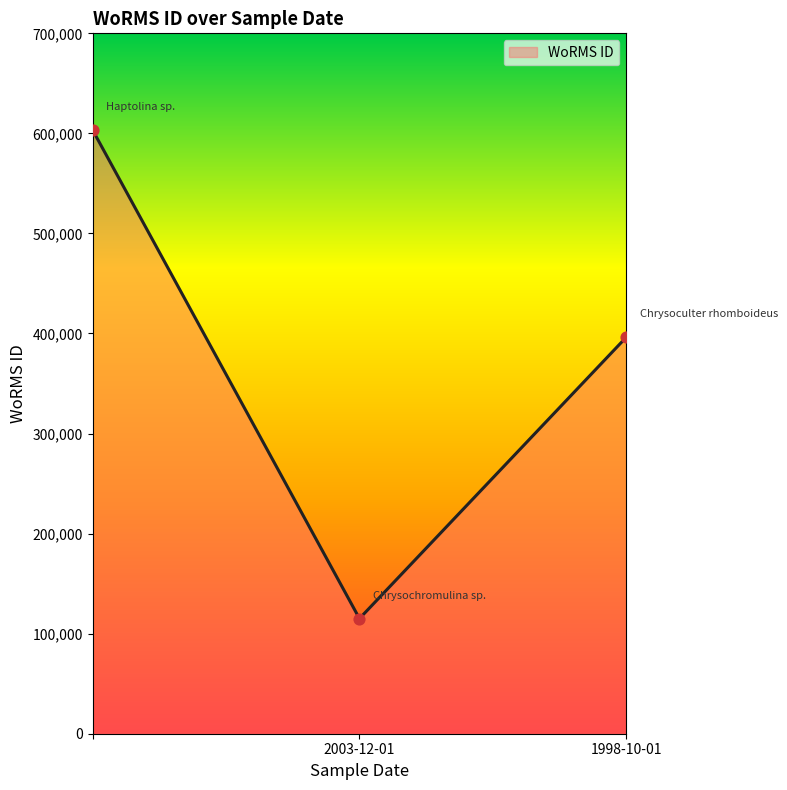

What is the average value?

371547